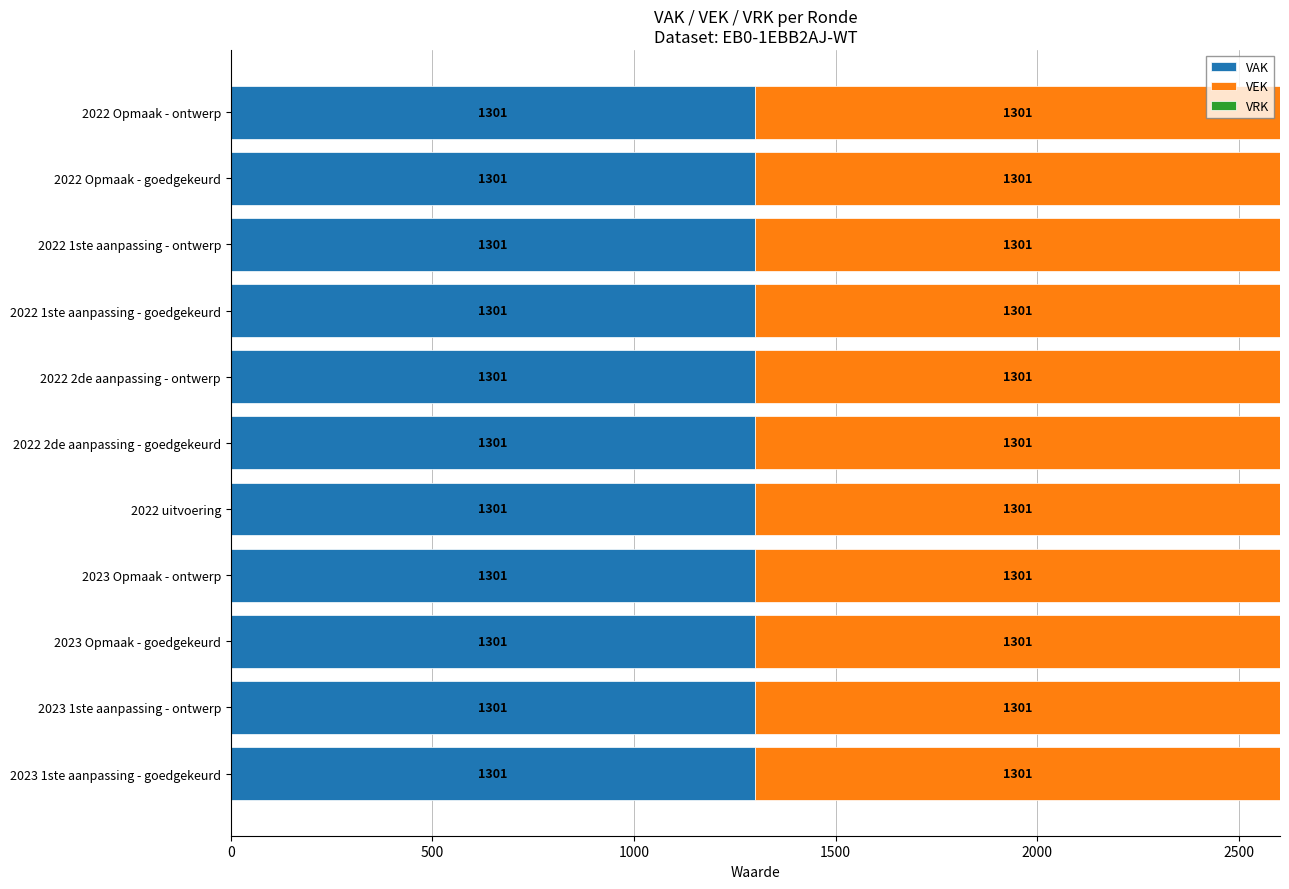

Reading left to right, what are all the values shown in this chart?

VAK: 2023 1ste aanpassing - goedgekeurd=1301	2023 1ste aanpassing - ontwerp=1301	2023 Opmaak - goedgekeurd=1301	2023 Opmaak - ontwerp=1301	2022 uitvoering=1301	2022 2de aanpassing - goedgekeurd=1301	2022 2de aanpassing - ontwerp=1301	2022 1ste aanpassing - goedgekeurd=1301	2022 1ste aanpassing - ontwerp=1301	2022 Opmaak - goedgekeurd=1301	2022 Opmaak - ontwerp=1301
VEK: 2023 1ste aanpassing - goedgekeurd=1301	2023 1ste aanpassing - ontwerp=1301	2023 Opmaak - goedgekeurd=1301	2023 Opmaak - ontwerp=1301	2022 uitvoering=1301	2022 2de aanpassing - goedgekeurd=1301	2022 2de aanpassing - ontwerp=1301	2022 1ste aanpassing - goedgekeurd=1301	2022 1ste aanpassing - ontwerp=1301	2022 Opmaak - goedgekeurd=1301	2022 Opmaak - ontwerp=1301
VRK: 2023 1ste aanpassing - goedgekeurd=0	2023 1ste aanpassing - ontwerp=0	2023 Opmaak - goedgekeurd=0	2023 Opmaak - ontwerp=0	2022 uitvoering=0	2022 2de aanpassing - goedgekeurd=0	2022 2de aanpassing - ontwerp=0	2022 1ste aanpassing - goedgekeurd=0	2022 1ste aanpassing - ontwerp=0	2022 Opmaak - goedgekeurd=0	2022 Opmaak - ontwerp=0